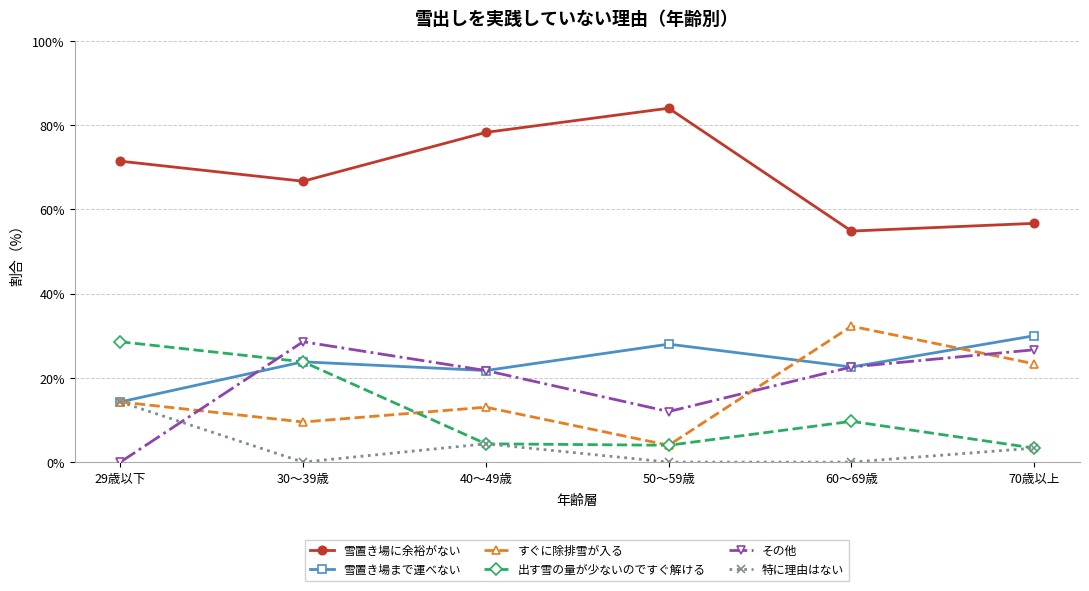

How many values in the すぐに除排雪が入る series are below 14?

3